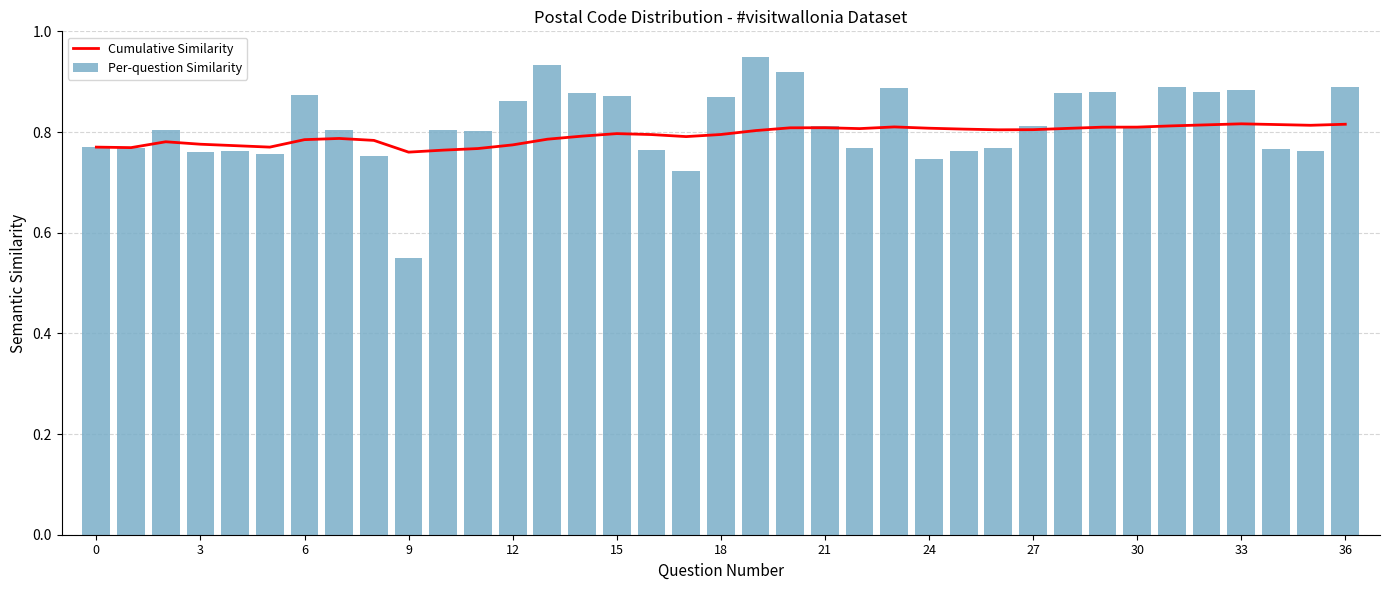

The value of Per-question Similarity at 3 is 1.3. True or false?

False